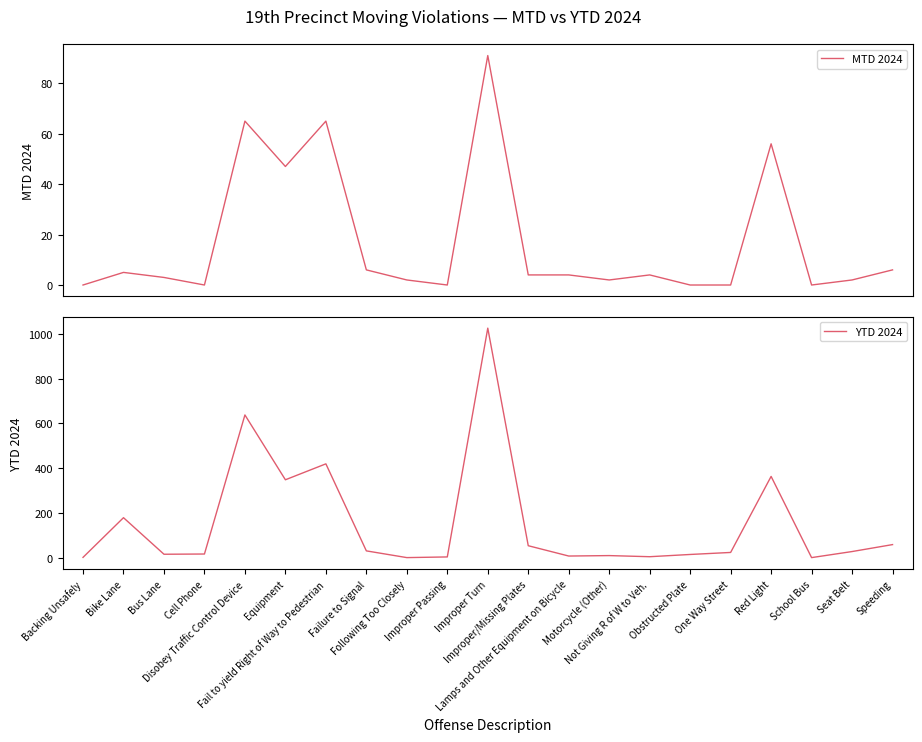

Is it true that MTD 2024 equals 65 at Disobey Traffic Control Device?

True